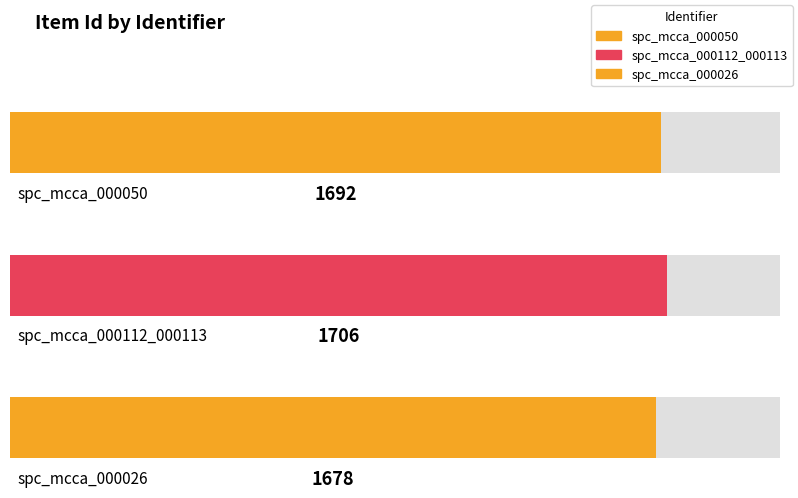

Reading left to right, transcribe all the data shown in this chart.

spc_mcca_000050=1692	spc_mcca_000112_000113=1706	spc_mcca_000026=1678